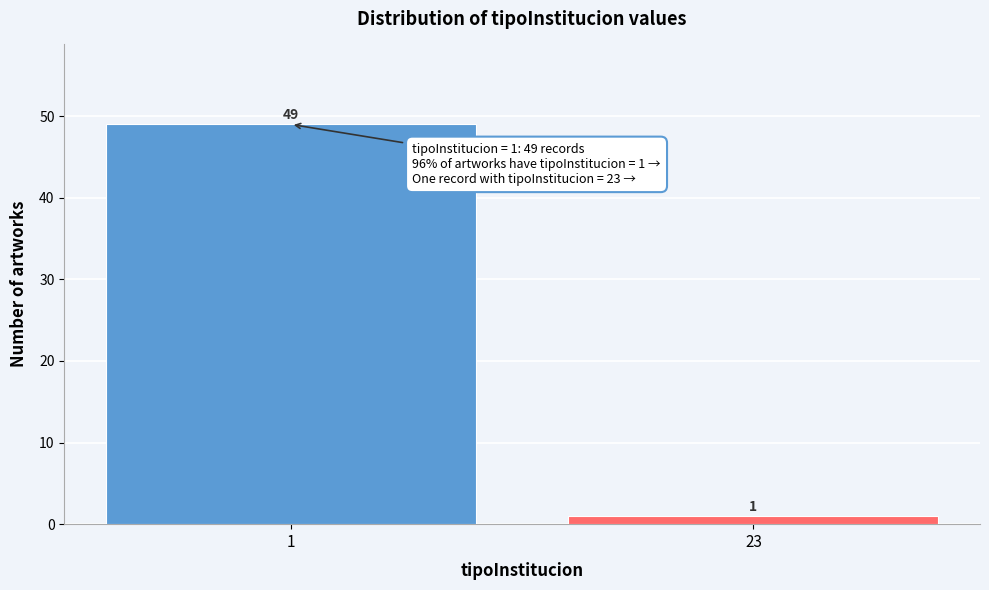

Reading left to right, what are all the values shown in this chart?

49	1